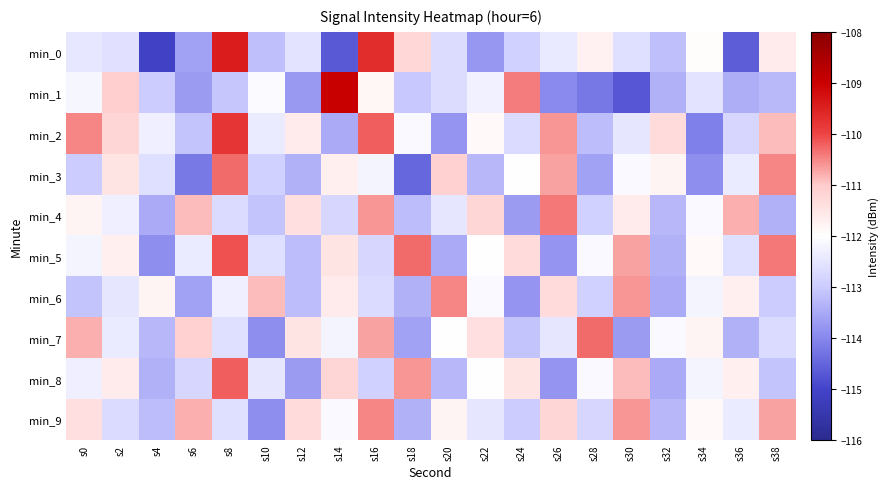

Reading left to right, list all the values displayed in this chart.

min_0: s0=-112.4	s2=-112.6	s4=-115.1	s6=-113.6	s8=-109.4	s10=-113.2	s12=-112.5	s14=-114.7	s16=-109.7	s18=-111.2	s20=-112.7	s22=-113.8	s24=-112.9	s26=-112.4	s28=-111.7	s30=-112.6	s32=-113.2	s34=-111.9	s36=-114.6	s38=-111.6
min_1: s0=-112.2	s2=-111.0	s4=-113.0	s6=-113.7	s8=-113.1	s10=-112.1	s12=-113.7	s14=-109.0	s16=-111.8	s18=-113.0	s20=-112.7	s22=-112.3	s24=-110.4	s26=-114.0	s28=-114.2	s30=-114.7	s32=-113.4	s34=-112.6	s36=-113.4	s38=-113.3
min_2: s0=-110.5	s2=-111.2	s4=-112.3	s6=-113.1	s8=-109.8	s10=-112.4	s12=-111.6	s14=-113.5	s16=-110.2	s18=-112.1	s20=-113.8	s22=-111.9	s24=-112.7	s26=-110.6	s28=-113.2	s30=-112.5	s32=-111.3	s34=-114.1	s36=-112.8	s38=-110.9
min_3: s0=-113.0	s2=-111.5	s4=-112.6	s6=-114.2	s8=-110.3	s10=-112.9	s12=-113.4	s14=-111.7	s16=-112.2	s18=-114.5	s20=-111.1	s22=-113.3	s24=-112.0	s26=-110.7	s28=-113.6	s30=-112.1	s32=-111.8	s34=-113.9	s36=-112.4	s38=-110.5
min_4: s0=-111.8	s2=-112.3	s4=-113.5	s6=-110.9	s8=-112.7	s10=-113.1	s12=-111.4	s14=-112.8	s16=-110.6	s18=-113.2	s20=-112.5	s22=-111.2	s24=-113.7	s26=-110.4	s28=-112.9	s30=-111.6	s32=-113.3	s34=-112.1	s36=-110.8	s38=-113.4
min_5: s0=-112.2	s2=-111.7	s4=-113.9	s6=-112.4	s8=-110.1	s10=-112.6	s12=-113.2	s14=-111.5	s16=-112.8	s18=-110.3	s20=-113.5	s22=-112.0	s24=-111.3	s26=-113.8	s28=-112.1	s30=-110.7	s32=-113.4	s34=-111.9	s36=-112.6	s38=-110.4
min_6: s0=-113.1	s2=-112.5	s4=-111.8	s6=-113.6	s8=-112.3	s10=-110.9	s12=-113.2	s14=-111.6	s16=-112.7	s18=-113.4	s20=-110.5	s22=-112.1	s24=-113.8	s26=-111.3	s28=-112.9	s30=-110.6	s32=-113.5	s34=-112.2	s36=-111.7	s38=-113.0
min_7: s0=-110.8	s2=-112.4	s4=-113.3	s6=-111.1	s8=-112.6	s10=-113.9	s12=-111.5	s14=-112.2	s16=-110.7	s18=-113.6	s20=-112.0	s22=-111.4	s24=-113.1	s26=-112.5	s28=-110.3	s30=-113.7	s32=-112.1	s34=-111.8	s36=-113.4	s38=-112.7
min_8: s0=-112.3	s2=-111.6	s4=-113.4	s6=-112.8	s8=-110.2	s10=-112.5	s12=-113.7	s14=-111.2	s16=-112.9	s18=-110.6	s20=-113.3	s22=-112.0	s24=-111.5	s26=-113.8	s28=-112.1	s30=-110.9	s32=-113.5	s34=-112.2	s36=-111.7	s38=-113.1
min_9: s0=-111.4	s2=-112.7	s4=-113.2	s6=-110.8	s8=-112.6	s10=-113.9	s12=-111.3	s14=-112.1	s16=-110.5	s18=-113.4	s20=-111.8	s22=-112.5	s24=-113.0	s26=-111.2	s28=-112.8	s30=-110.6	s32=-113.3	s34=-111.9	s36=-112.4	s38=-110.7